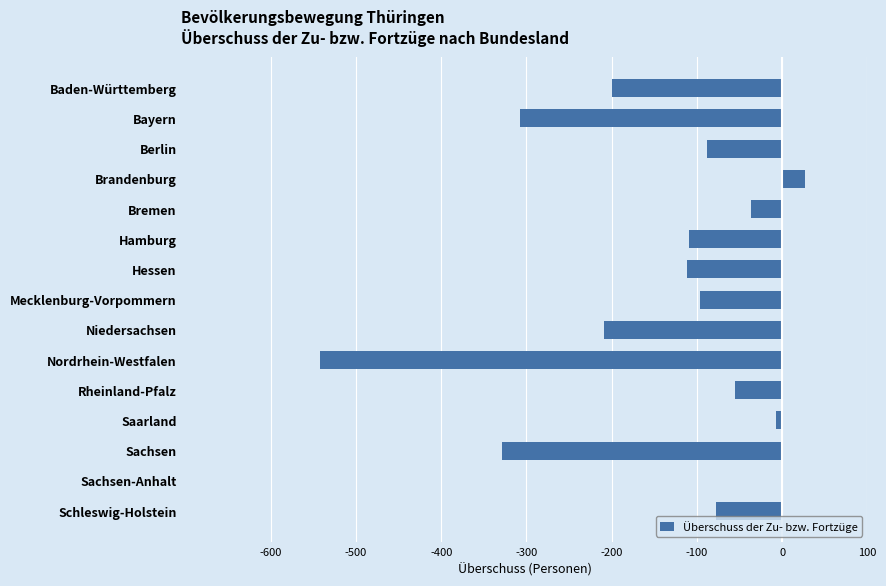

The chart shows a value of -209 at Niedersachsen. True or false?

True